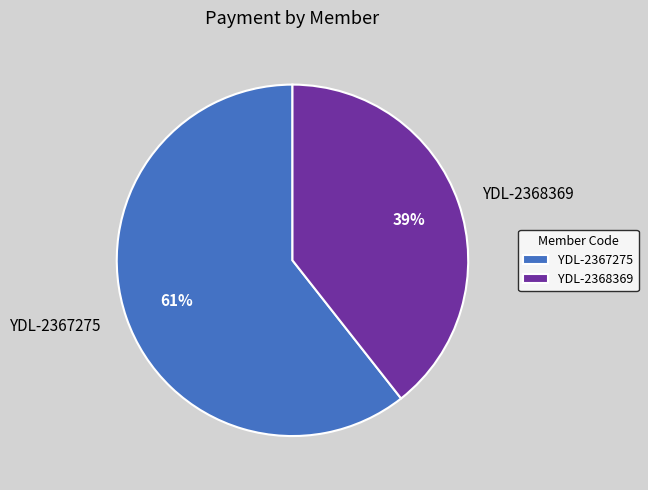

Which slice represents more than half of the pie?

YDL-2367275